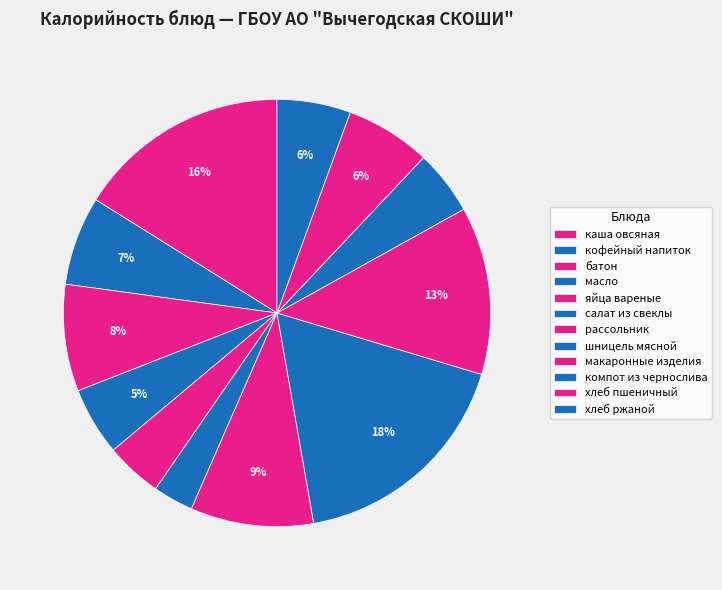

To the nearest percent, what is the difference between the батон and шницель мясной slice percentages?

10%